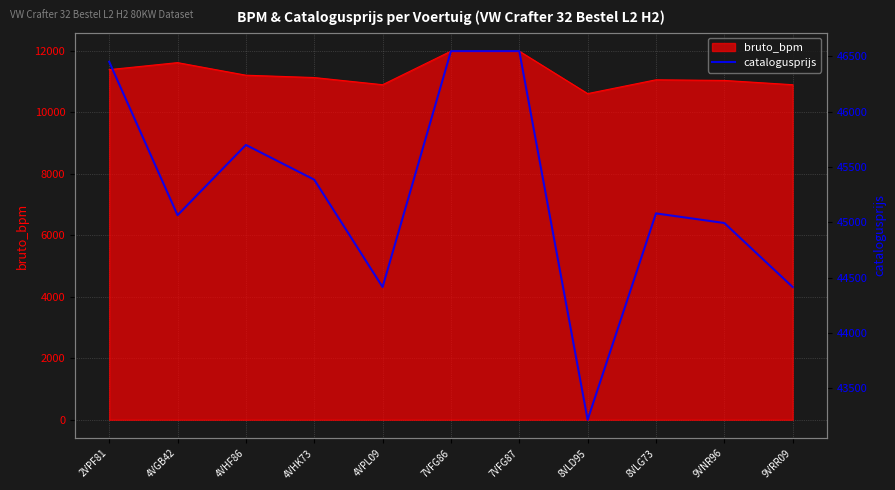

How many interior local peaks (higher than both neighbors) does the data have?

2